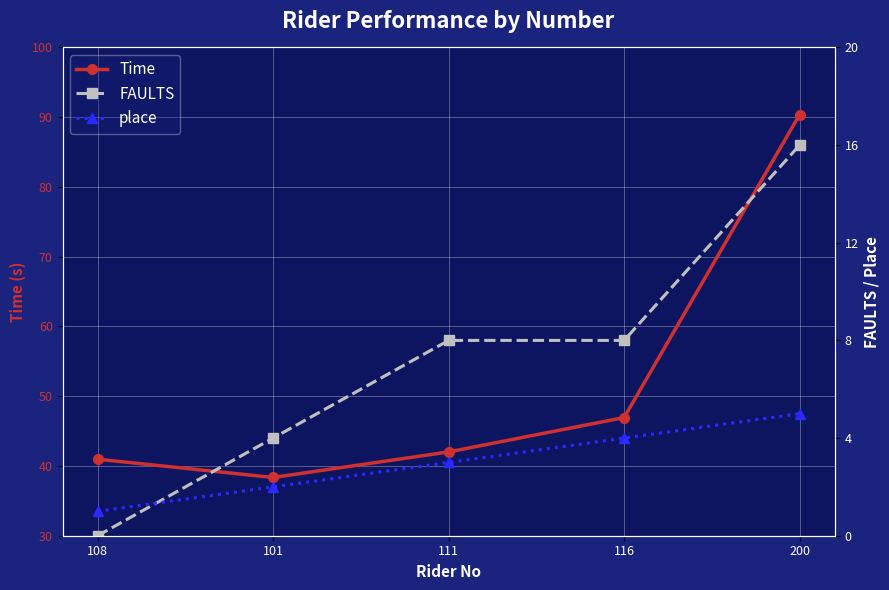

How many lines are shown in the chart?

3